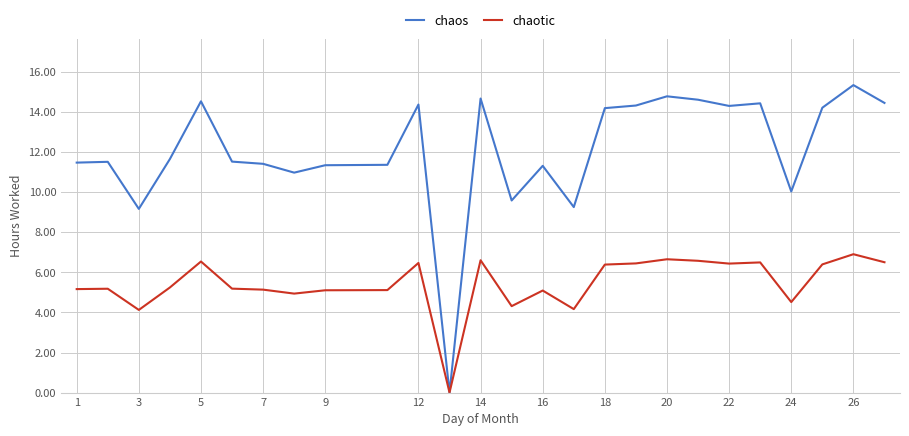

List the series in order of their overall mean, lowest first.

chaotic, chaos